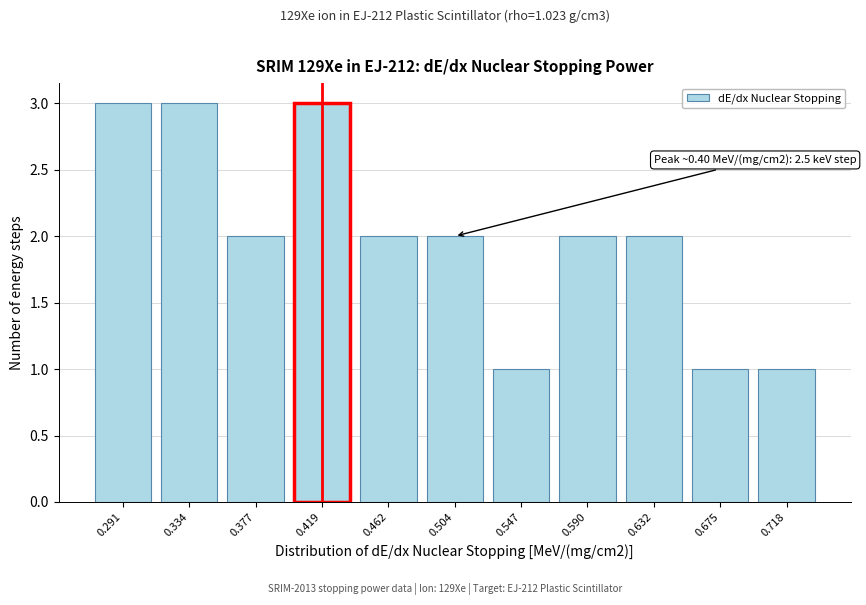

Reading left to right, what are all the values shown in this chart?

3	3	2	3	2	2	1	2	2	1	1